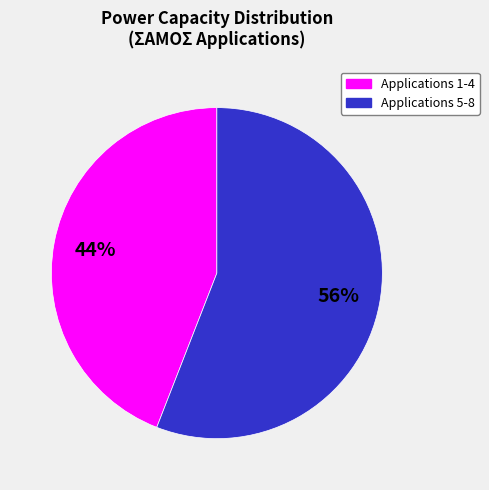

Count the number of slices in the pie.

2